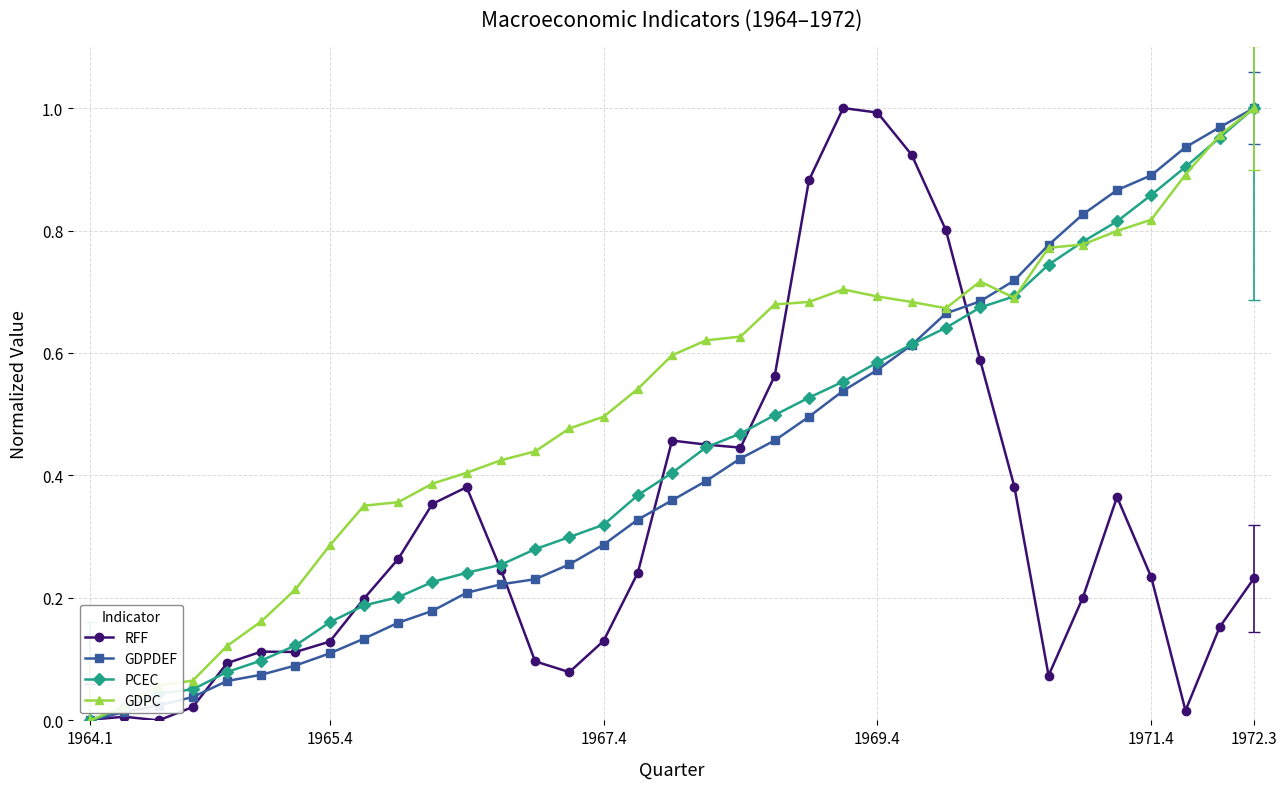

True or false: GDPC has more than 0 interior local peaks.

True